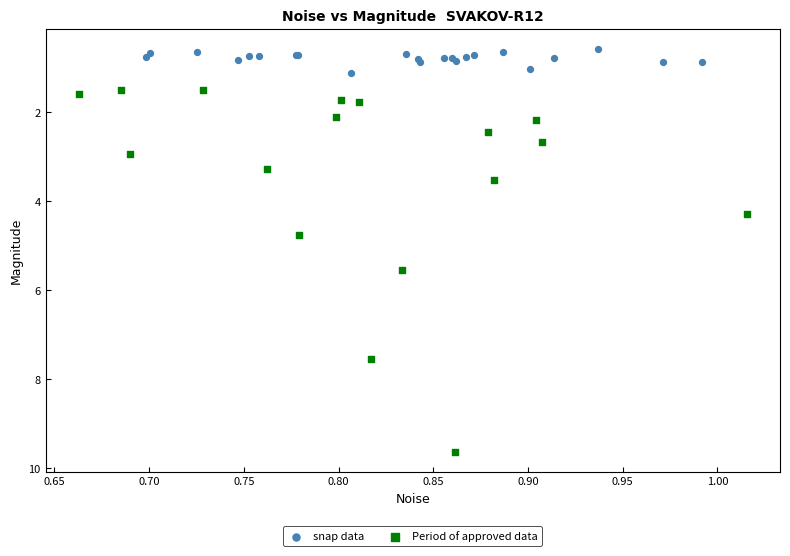

Which series has the largest Y range (max minus min)?

Period of approved data